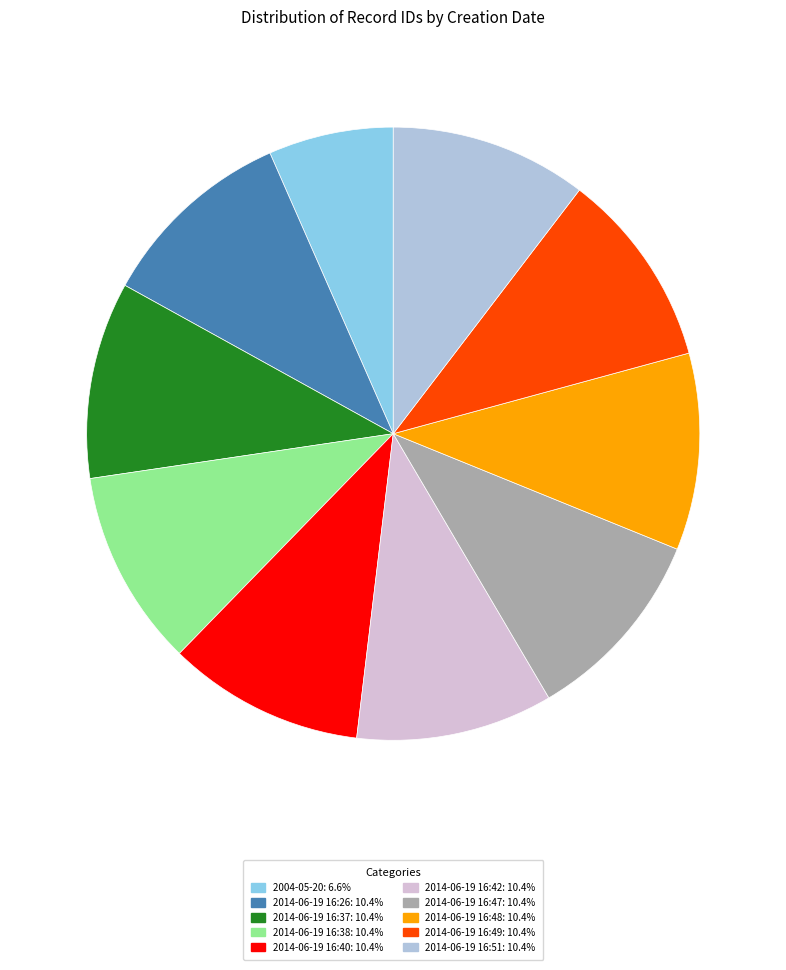

Is 2014-06-19 16:47 the majority of the pie?

No